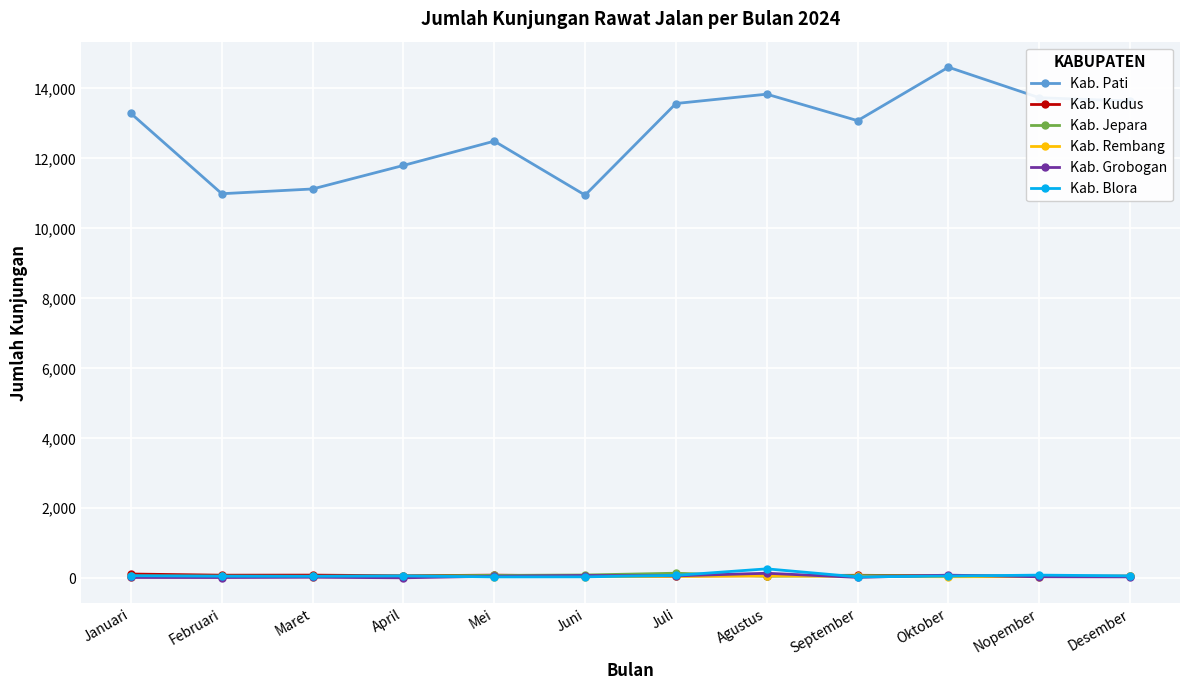

True or false: Kab. Pati and Kab. Jepara cross at least once.

False